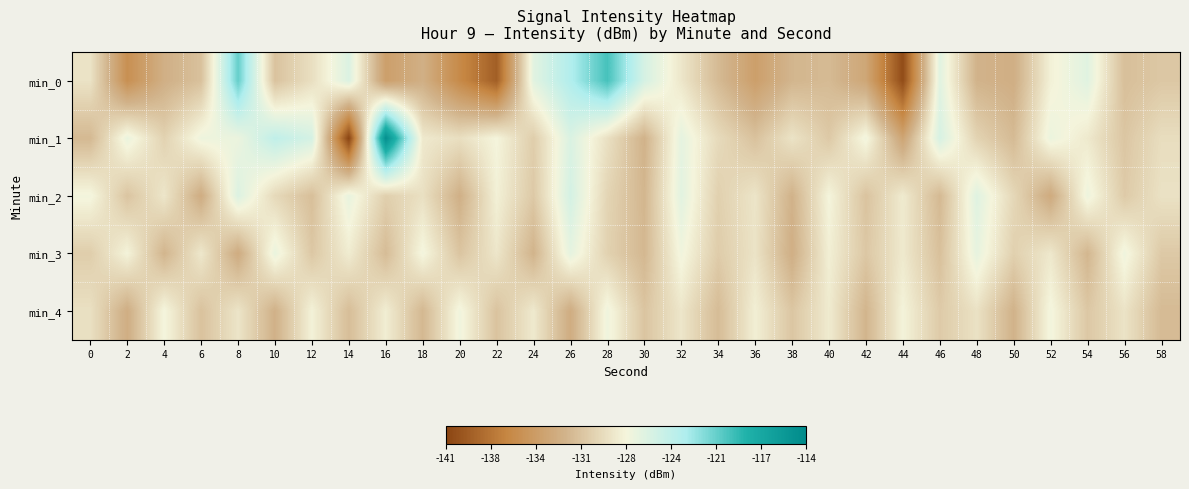

Reading left to right, transcribe all the data shown in this chart.

min_0: 0=-128.7	2=-135.5	4=-132.4	6=-131.0	8=-120.7	10=-130.9	12=-129.0	14=-125.9	16=-134.0	18=-132.4	20=-136.0	22=-139.2	24=-126.3	26=-123.2	28=-119.7	30=-125.5	32=-128.5	34=-131.5	36=-134.0	38=-131.8	40=-131.5	42=-133.3	44=-140.4	46=-126.2	48=-132.0	50=-132.5	52=-127.8	54=-126.2	56=-131.2	58=-130.6
min_1: 0=-131.6	2=-126.8	4=-129.9	6=-127.0	8=-126.9	10=-124.1	12=-125.5	14=-141.0	16=-114.6	18=-128.3	20=-129.0	22=-127.5	24=-130.2	26=-125.8	28=-128.9	30=-132.1	32=-126.5	34=-129.3	36=-131.0	38=-128.7	40=-130.5	42=-127.2	44=-133.4	46=-125.6	48=-129.8	50=-131.5	52=-126.9	54=-128.3	56=-130.7	58=-129.1
min_2: 0=-127.3	2=-130.8	4=-128.5	6=-132.6	8=-125.9	10=-129.4	12=-131.2	14=-126.7	16=-130.1	18=-128.9	20=-132.3	22=-127.8	24=-130.5	26=-125.4	28=-129.7	30=-131.8	32=-126.3	34=-130.0	36=-128.6	38=-132.1	40=-127.5	42=-130.9	44=-128.2	46=-131.6	48=-126.1	50=-129.5	52=-132.8	54=-127.0	56=-130.4	58=-128.8
min_3: 0=-130.2	2=-127.6	4=-131.9	6=-128.4	8=-132.7	10=-126.8	12=-130.6	14=-128.1	16=-131.4	18=-127.3	20=-130.8	22=-128.5	24=-132.0	26=-126.5	28=-129.9	30=-131.7	32=-127.2	34=-130.3	36=-128.7	38=-132.4	40=-127.9	42=-130.6	44=-128.3	46=-131.1	48=-126.6	50=-130.0	52=-128.4	54=-131.8	56=-127.1	58=-130.5
min_4: 0=-128.9	2=-132.5	4=-127.4	6=-131.0	8=-128.6	10=-132.2	12=-127.7	14=-131.3	16=-128.0	18=-131.7	20=-127.2	22=-130.9	24=-128.3	26=-132.6	28=-127.1	30=-130.8	32=-128.5	34=-131.4	36=-127.9	38=-130.7	40=-128.2	42=-131.9	44=-127.6	46=-130.4	48=-128.8	50=-132.1	52=-127.3	54=-130.6	56=-128.7	58=-131.5